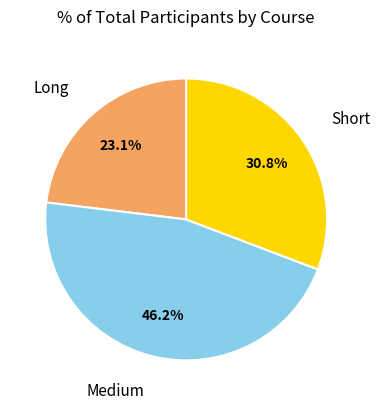

Does any single category account for the majority?

No